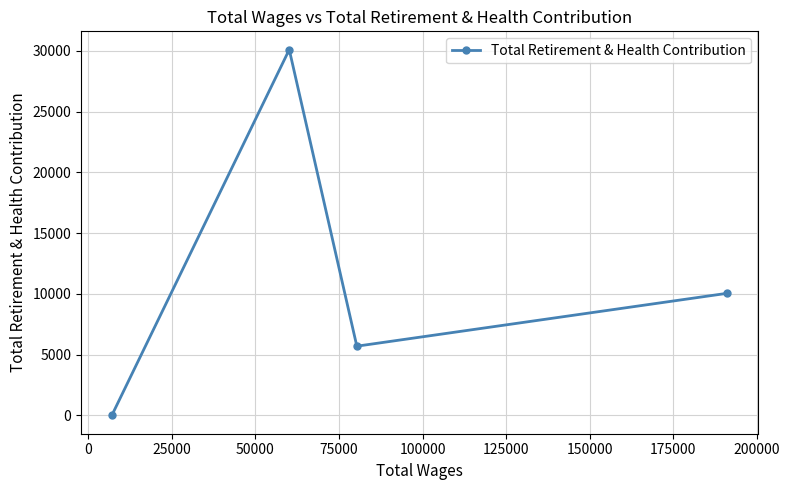

What is the maximum value shown in the chart?

30110